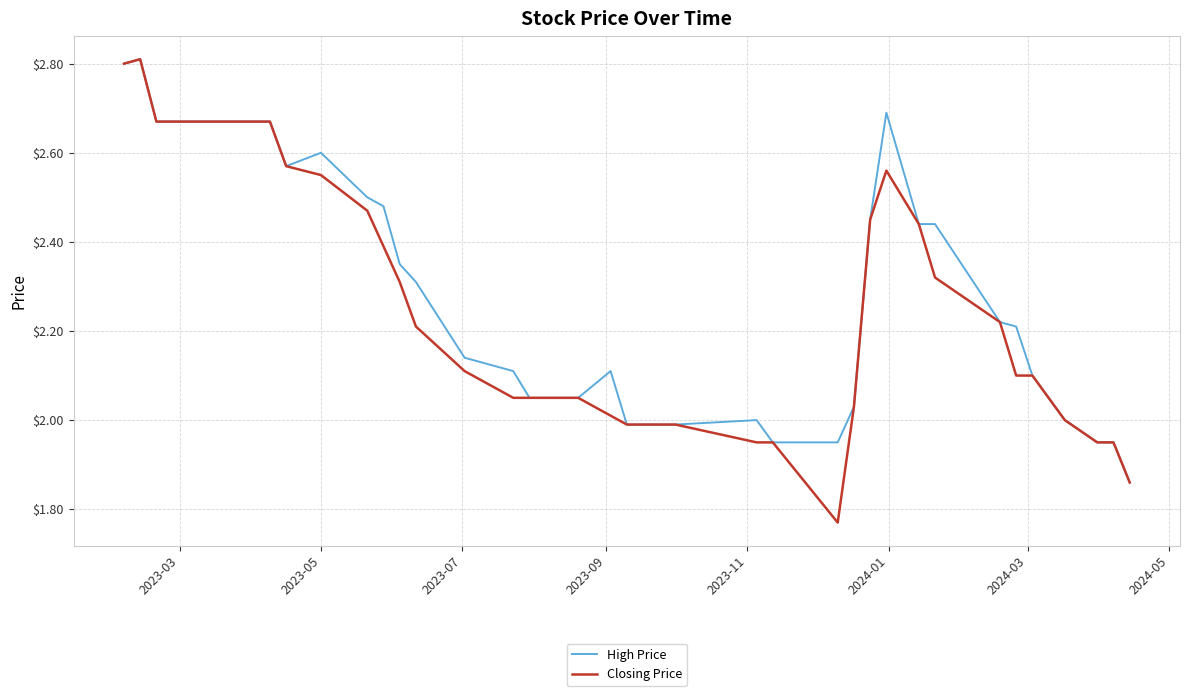

What is the greatest value displayed?

2.8